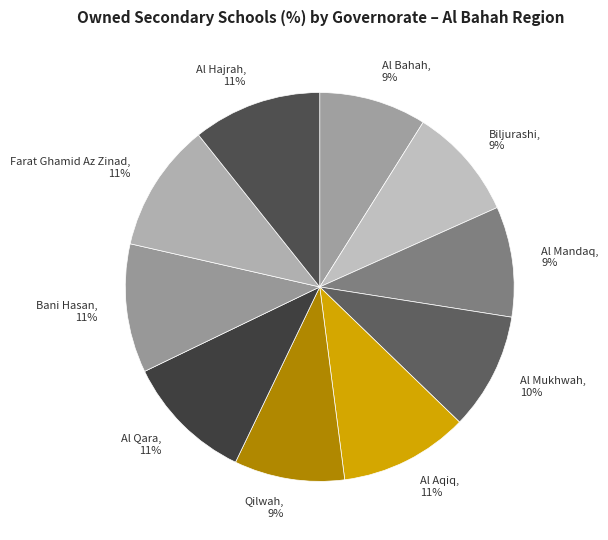

The Al Bahah, 9% slice represents 22% of the pie. True or false?

False